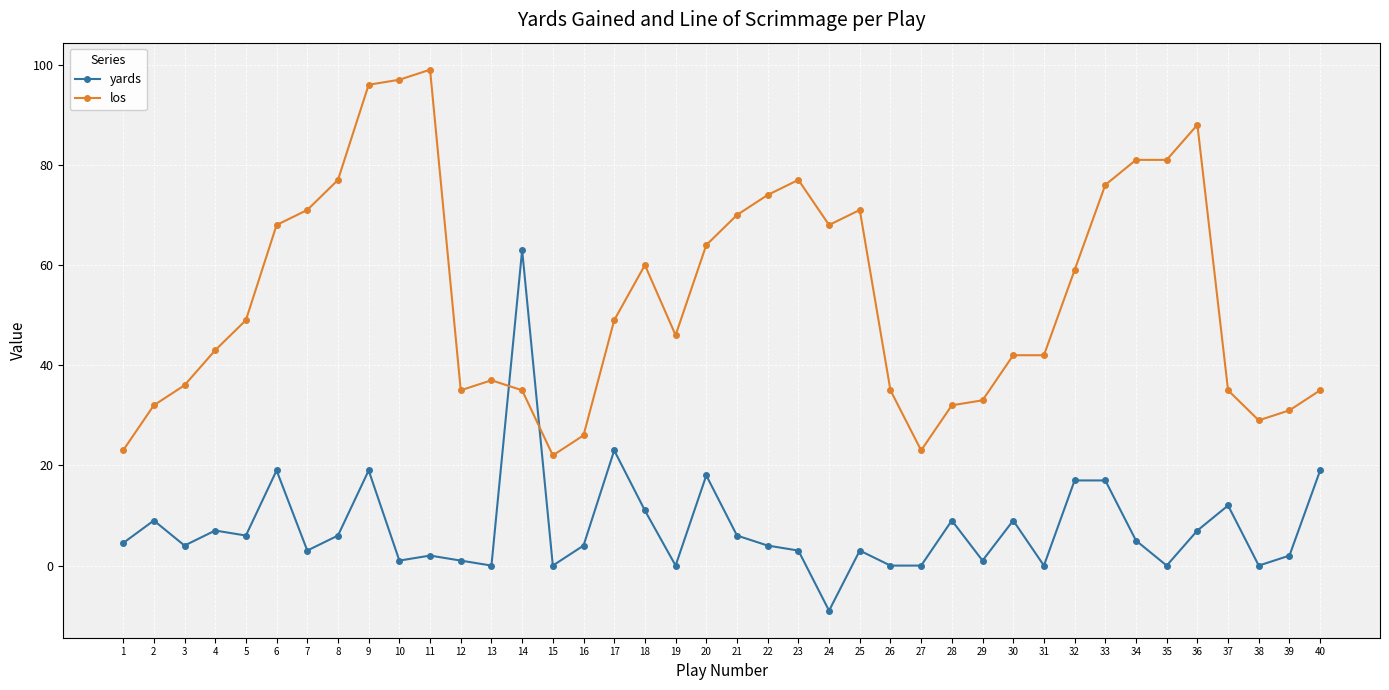

Where is the first local minimum for yards?

3